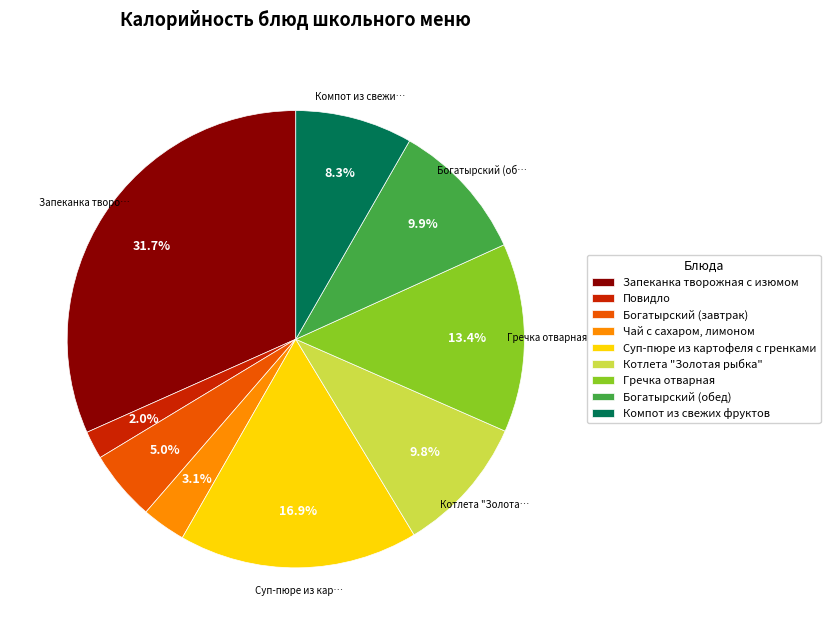

Is it true that Компот из свежих фруктов is 1% of the pie?

False